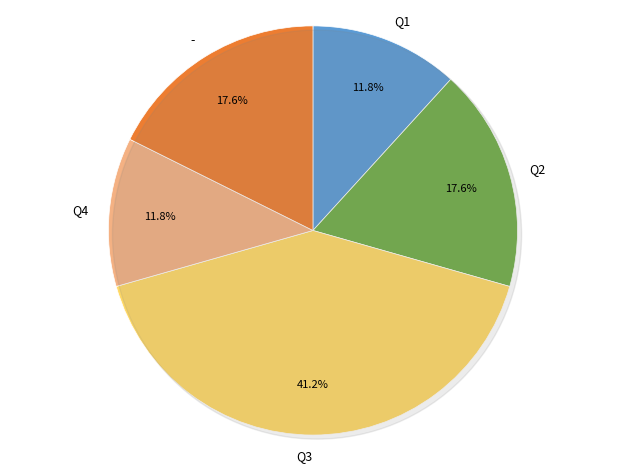

To the nearest percent, what portion does Q2 represent?

18%